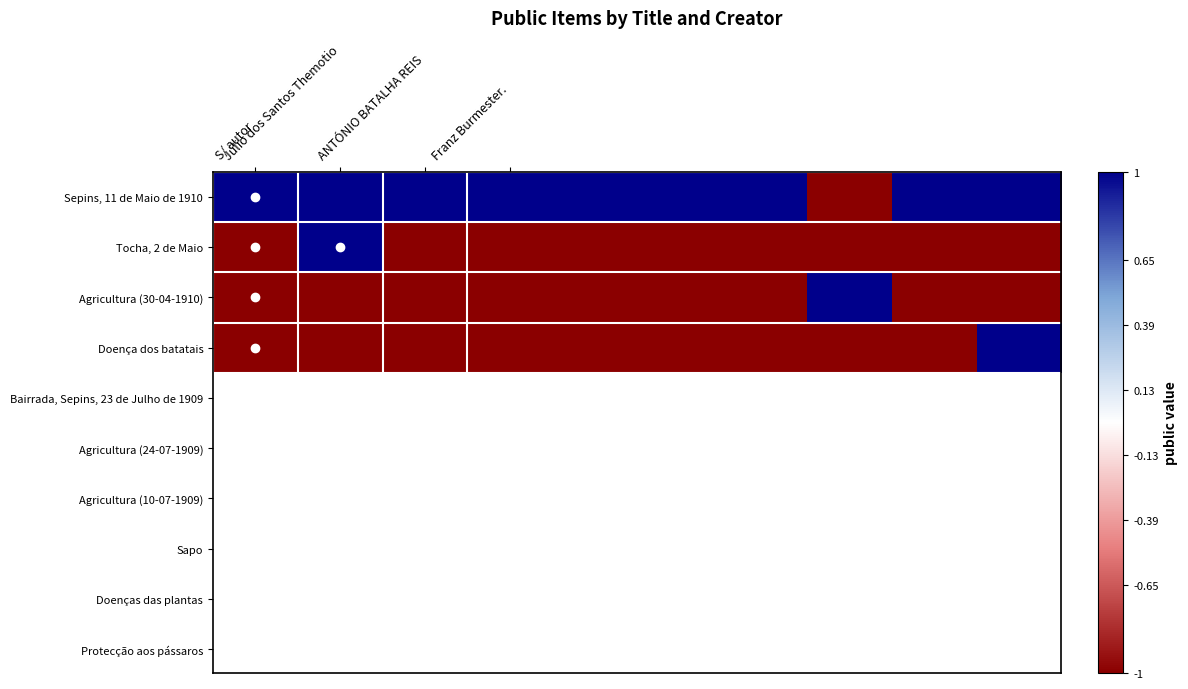

Which series has the largest total across all categories?

Sepins, 11 de Maio de 1910